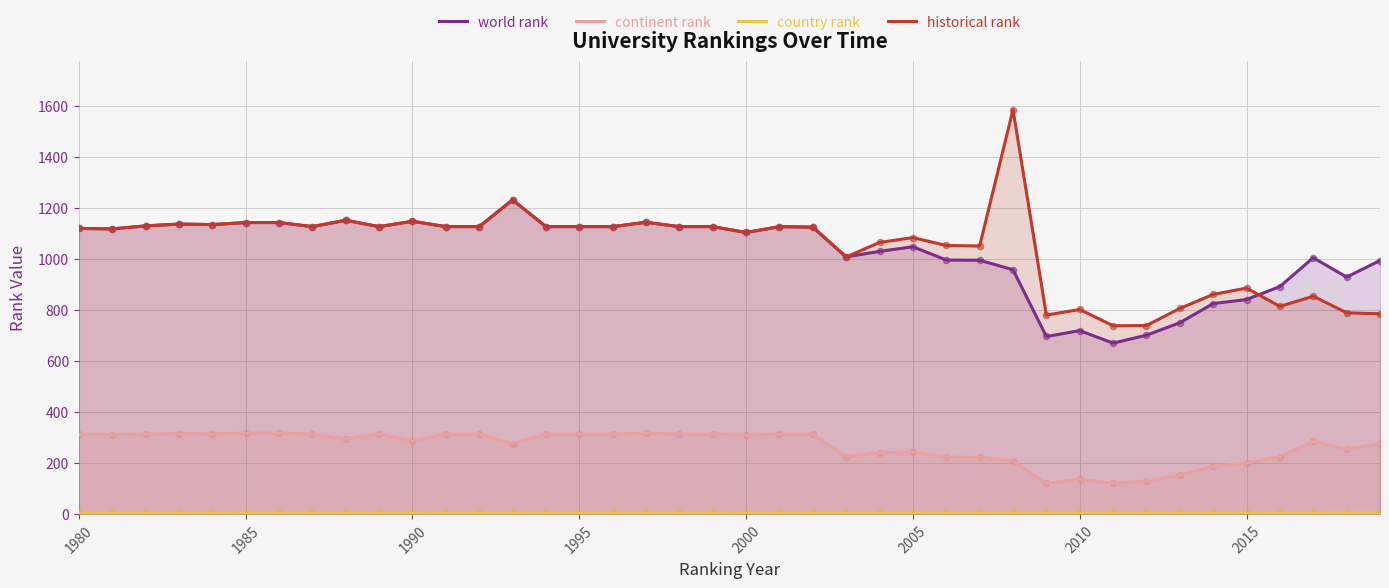

What is the highest value of the historical rank series?

1586